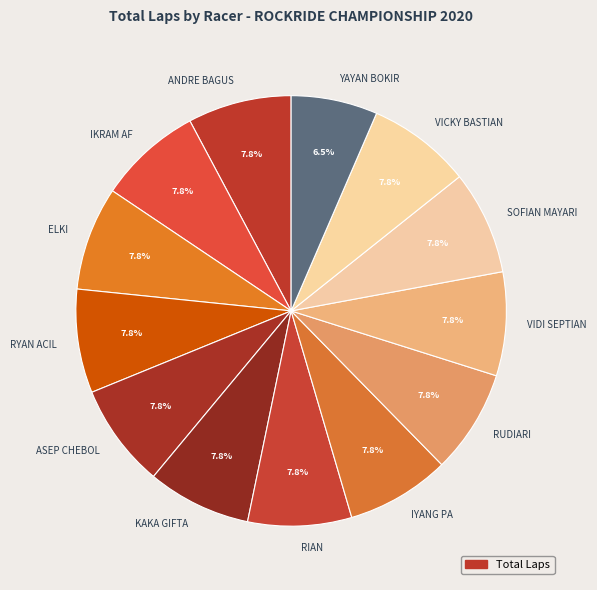

To the nearest percent, what is the average slice percentage?

8%